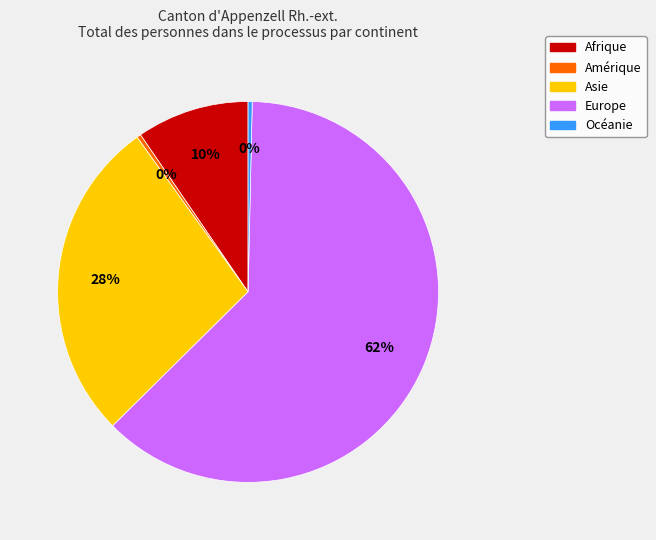

Is Asie the majority of the pie?

No